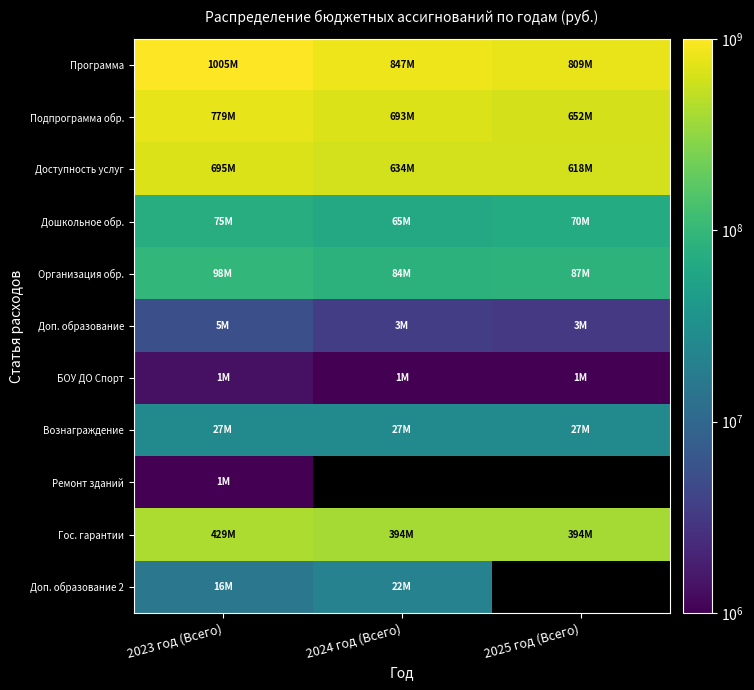

What is the average value of the Организация обр. series?

89788031.2